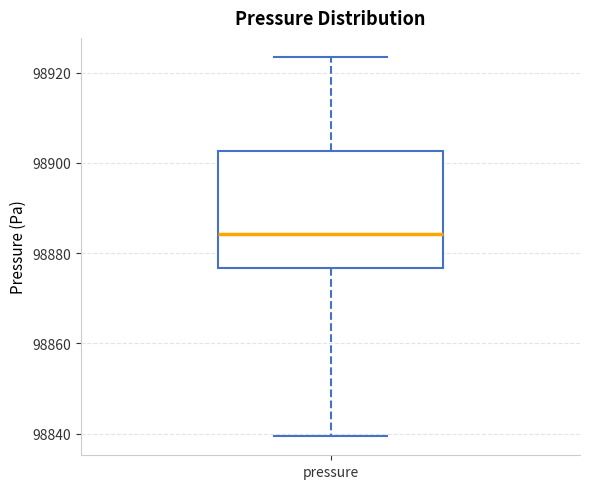

Transcribe this box plot: give where the median line is, the range the box spans, and where the two whiskers end, as read against the y-axis. The values are not printed on the chart, so give them approximately, as read against the axis.

median 98884, box 98876 to 98902, whiskers 98840 to 98924